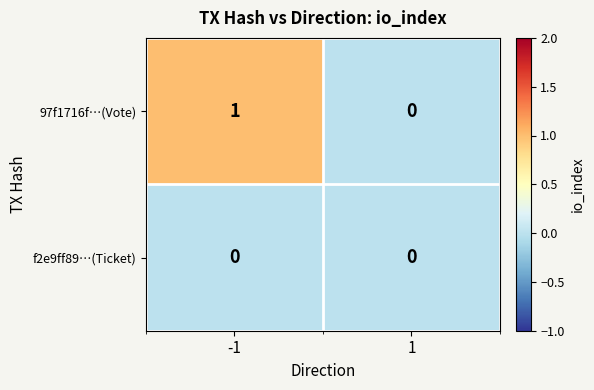

Is the value of 97f1716f…(Vote) at -1 greater than the value of f2e9ff89…(Ticket) at 1?

Yes